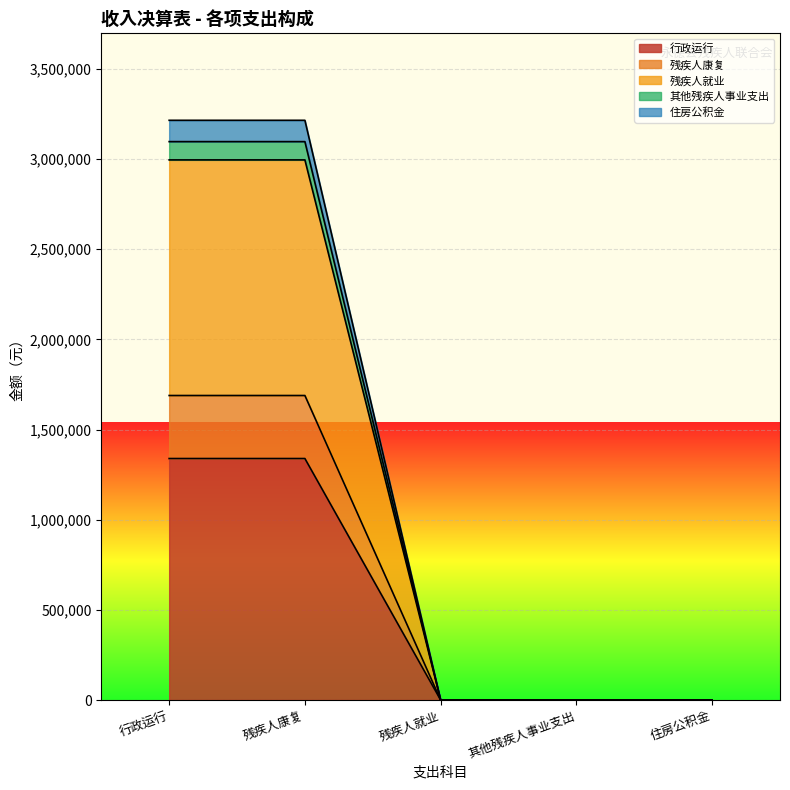

What are all the series names shown in the legend?

行政运行, 残疾人康复, 残疾人就业, 其他残疾人事业支出, 住房公积金